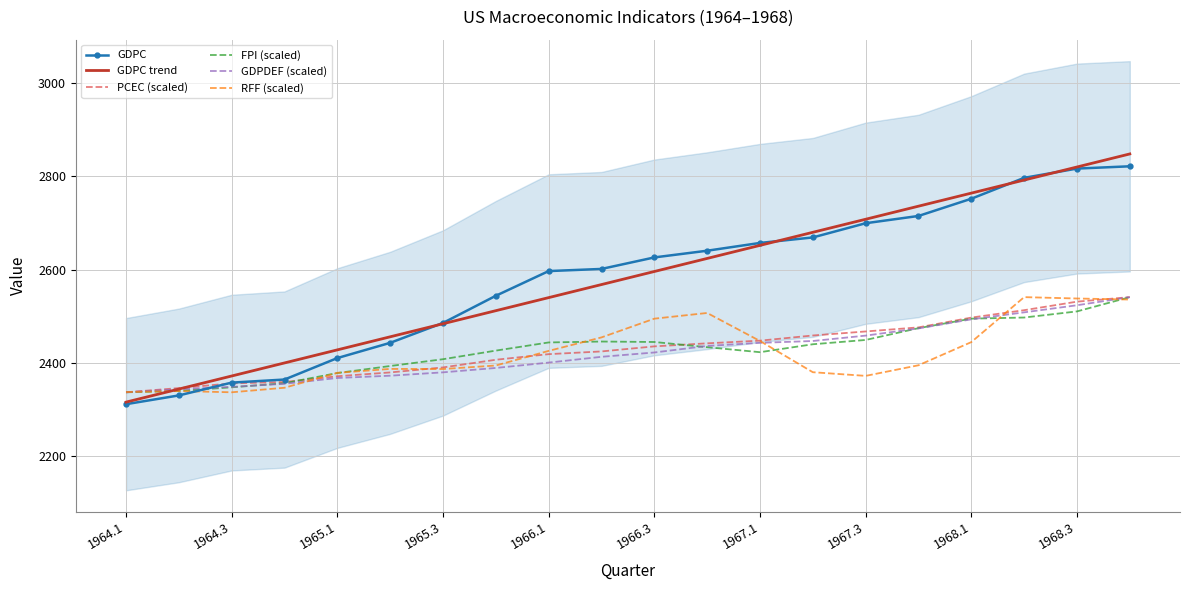

What is the lowest value of the GDPDEF (scaled) series?

2336.6